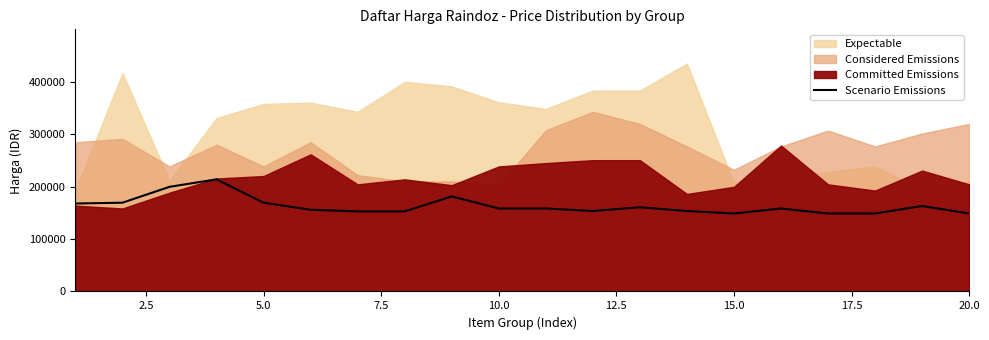

Reading left to right, list all the values displayed in this chart.

167580	169155	199395	213675	169155	155715	152565	152565	181125	158130	158130	153300	160440	153300	148575	158130	148575	148575	162855	148575